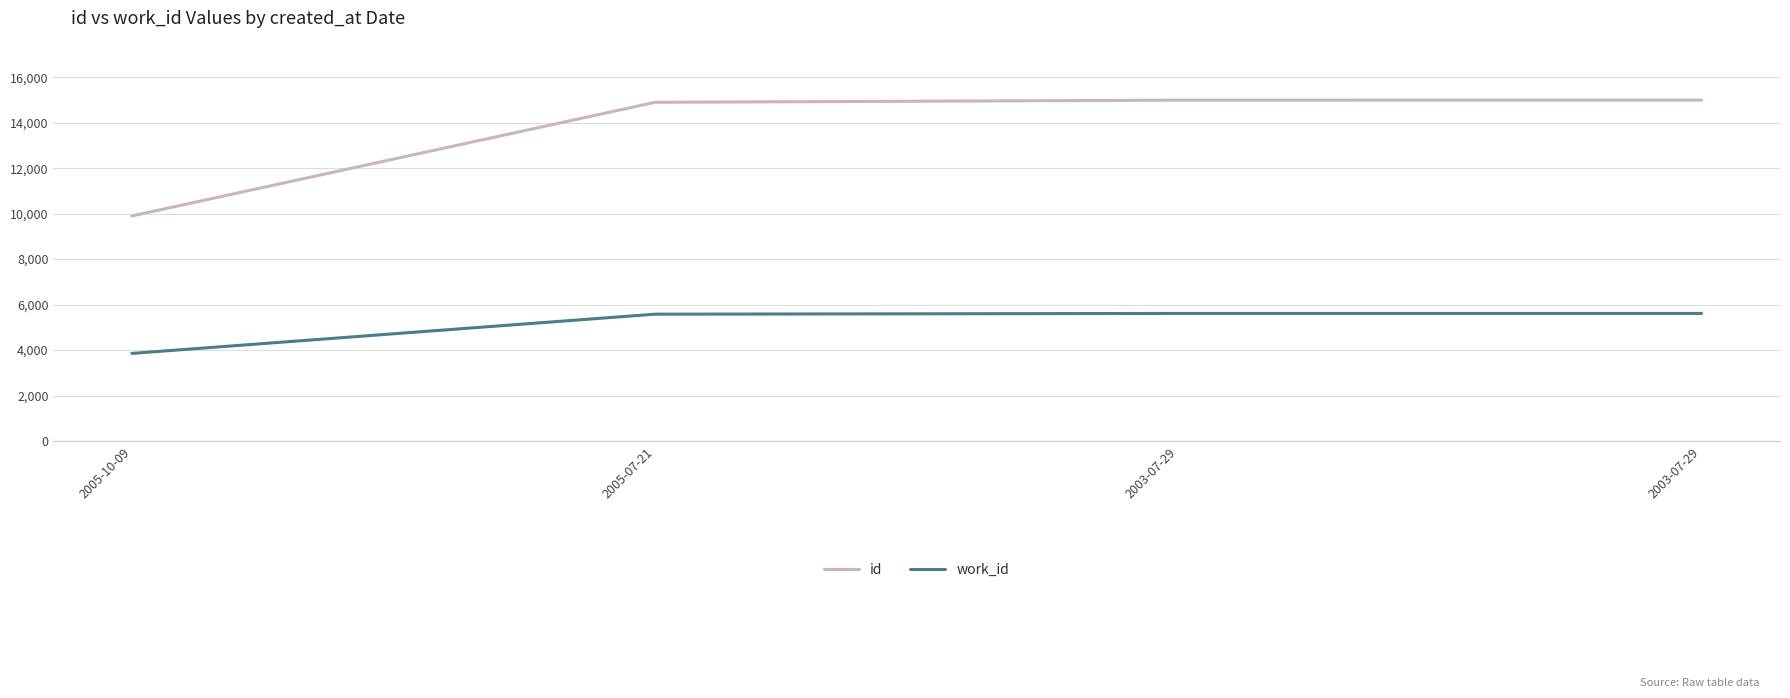

Is this an area chart (filled region under the line)?

No